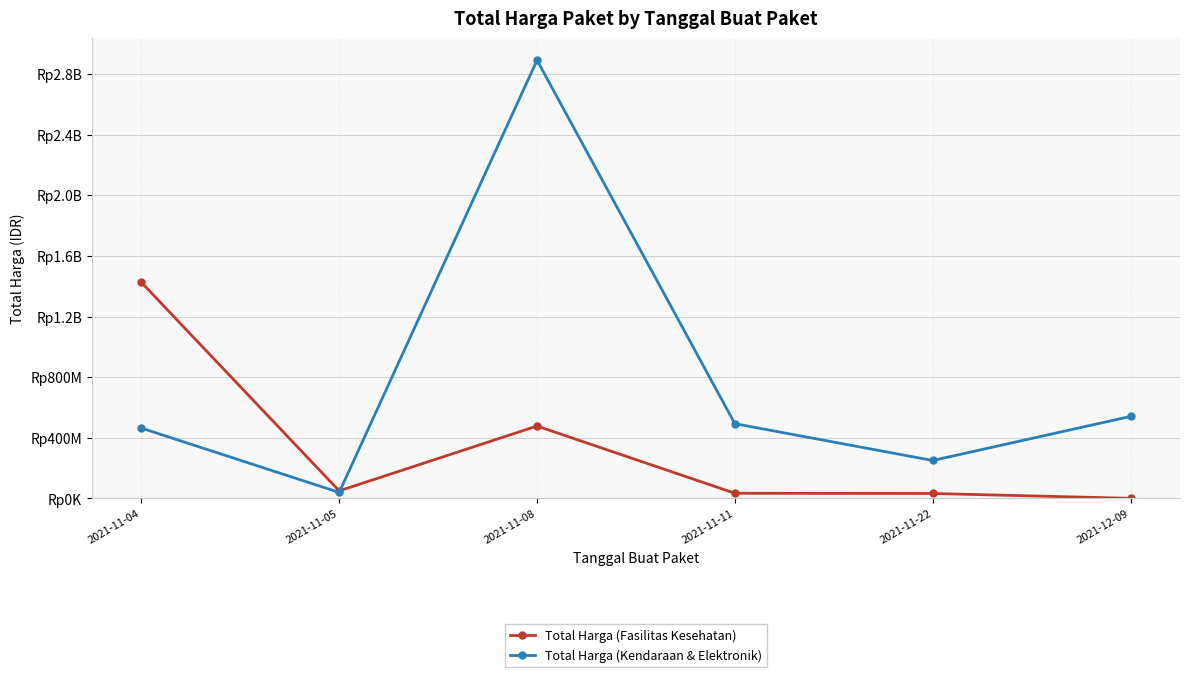

What are all the series names shown in the legend?

Total Harga (Fasilitas Kesehatan), Total Harga (Kendaraan & Elektronik)